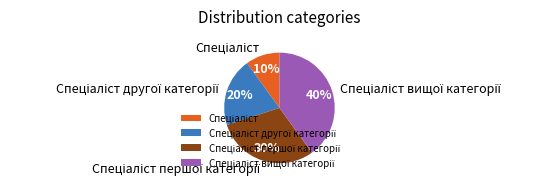

To the nearest percent, what is the average slice percentage?

25%